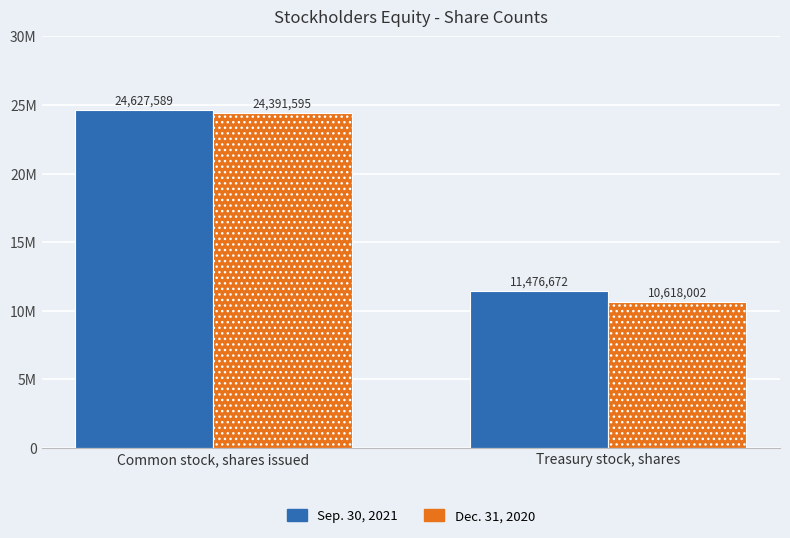

Does the chart contain stacked bars?

No